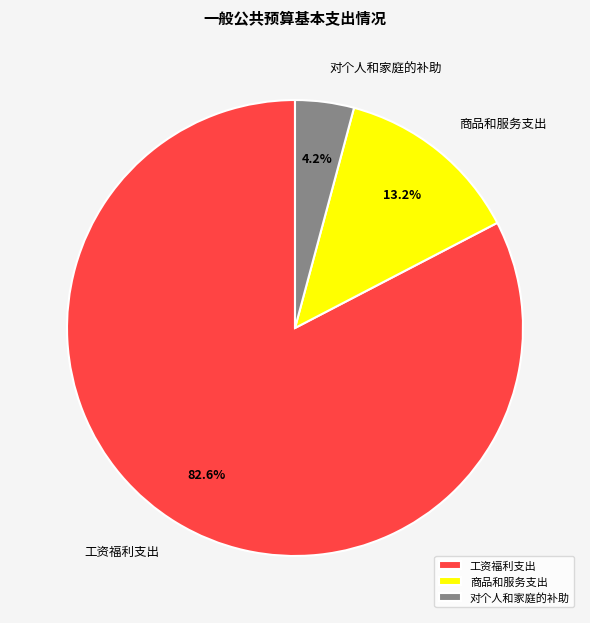

Combined, do 工资福利支出 and 商品和服务支出 account for over 50%?

Yes